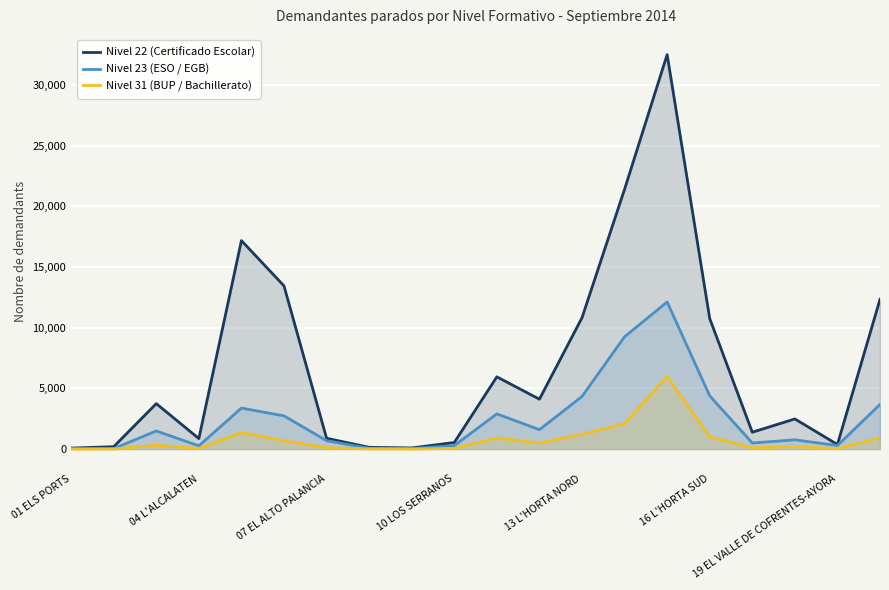

True or false: Nivel 31 (BUP / Bachillerato) has more than 2 points higher than both neighbors.

True